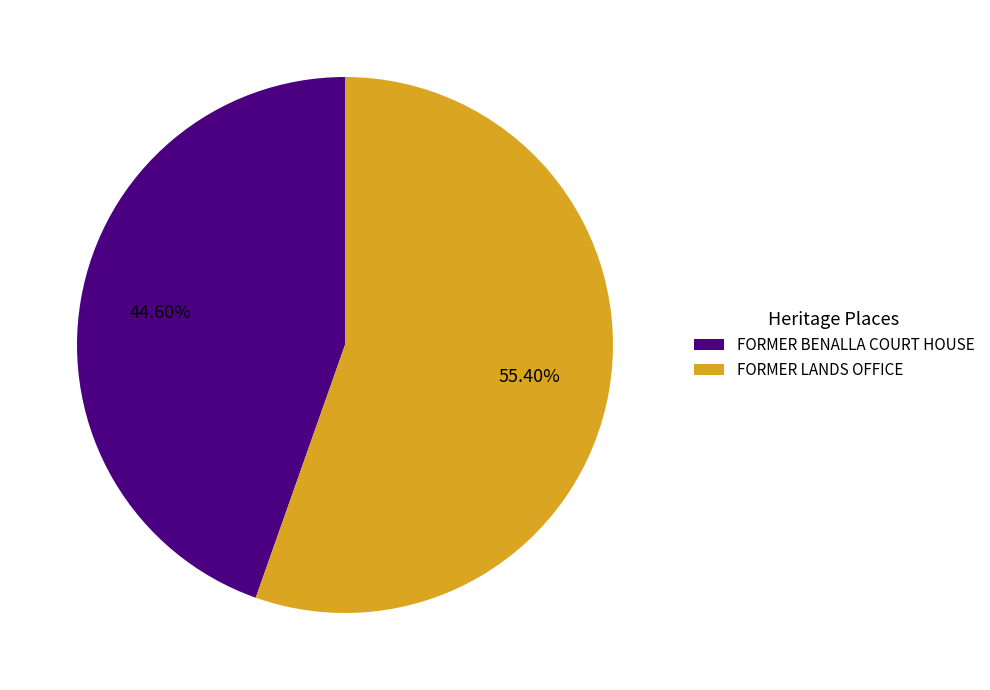

Count the number of slices in the pie.

2